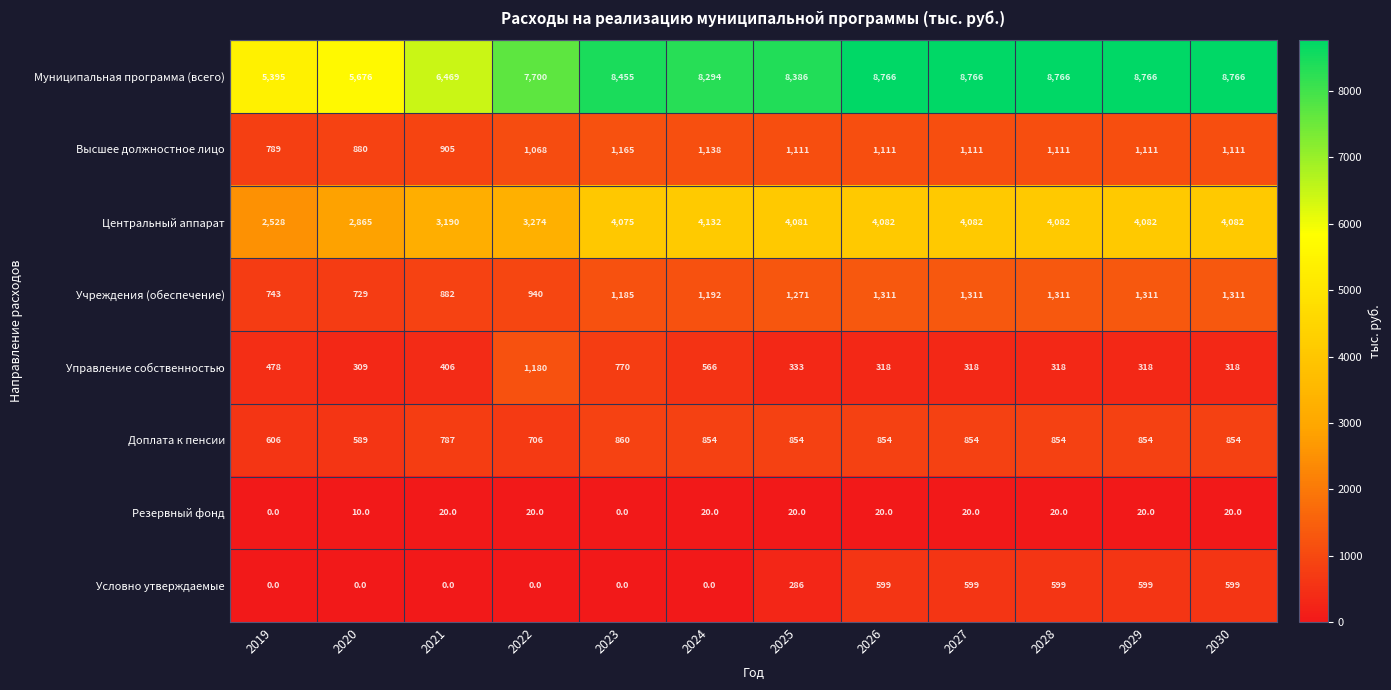

What is the spread (max minus min) of values at 2023?

8455